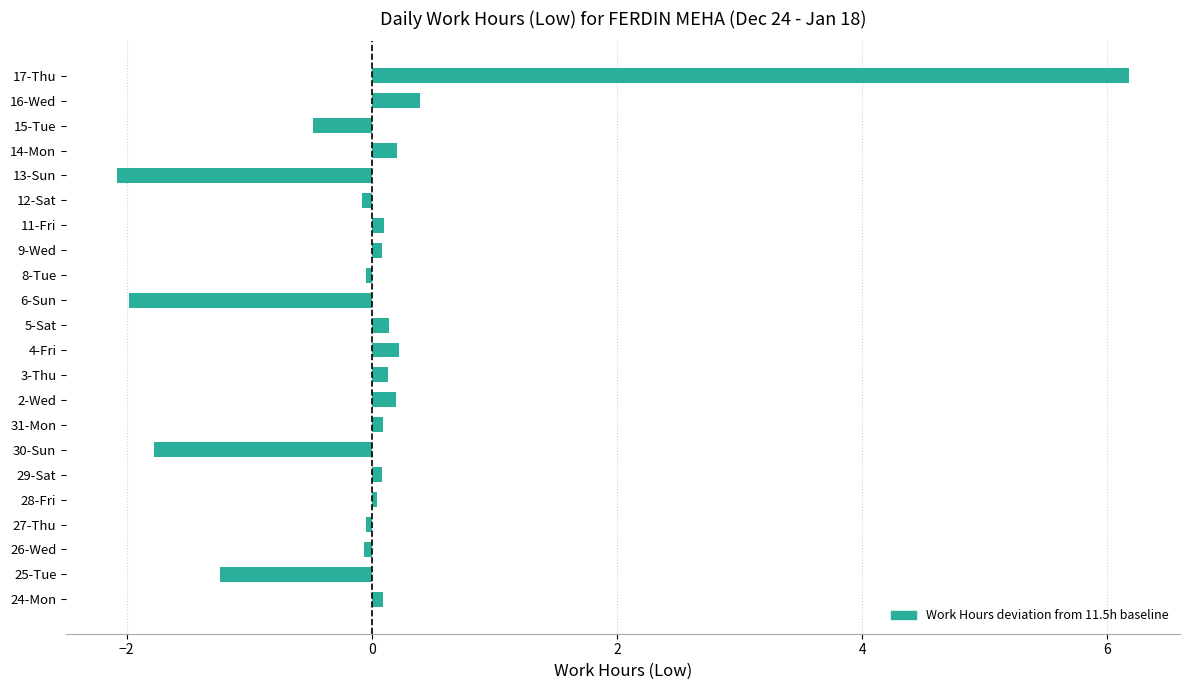

Is it true that the value at 17-Thu is 2.3?

False